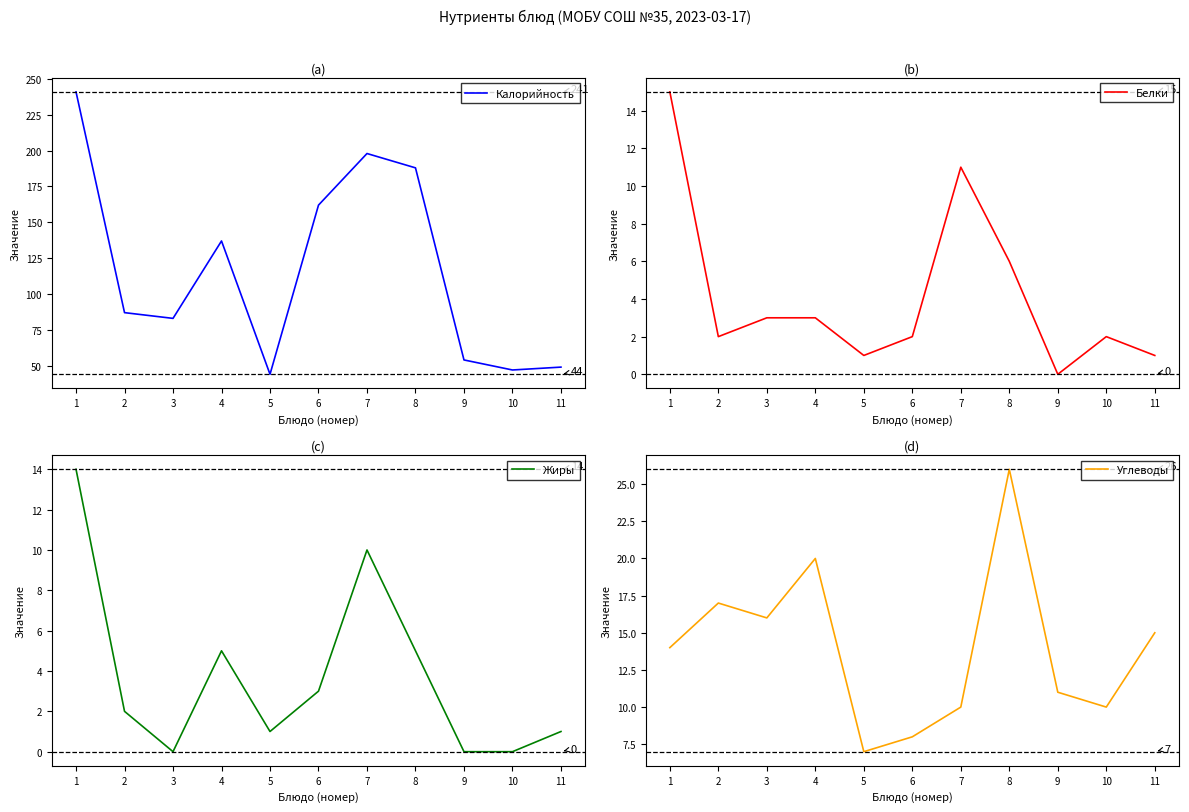

What is the average value of the Жиры series?

4